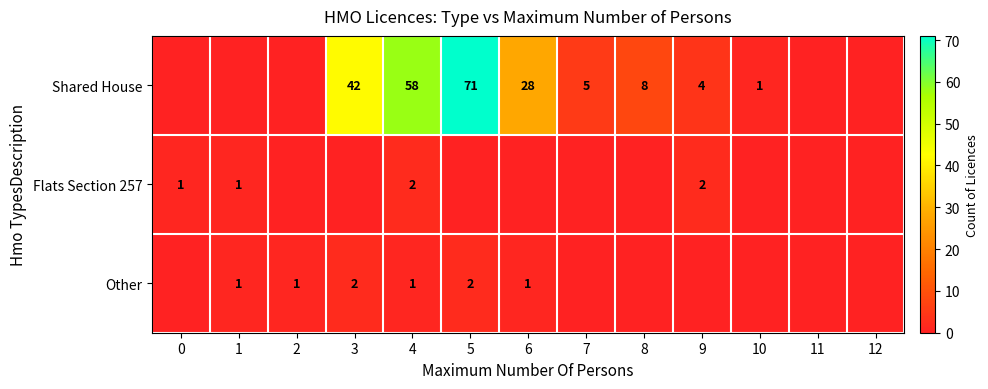

What is the total value across all series at 4?

61